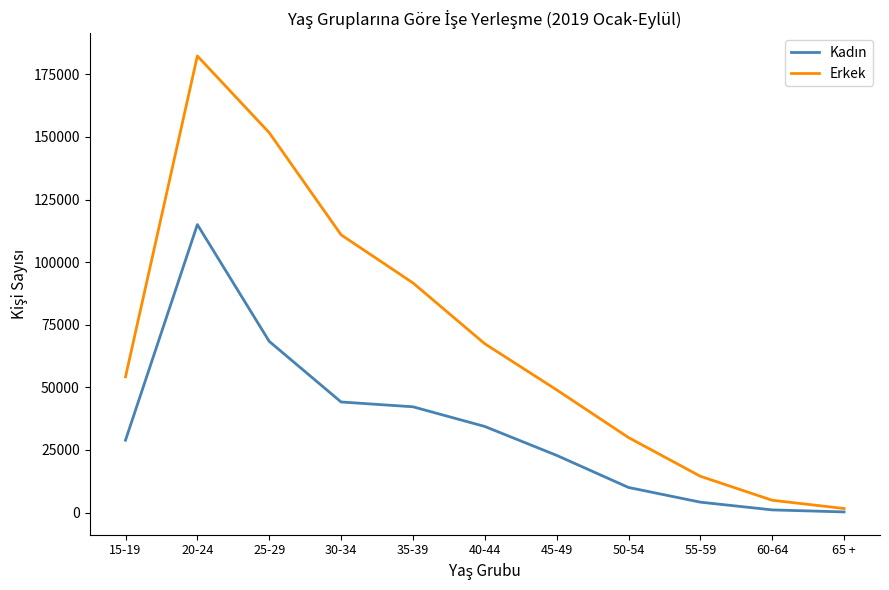

What is the spread (max minus min) of values at 45-49?

26150